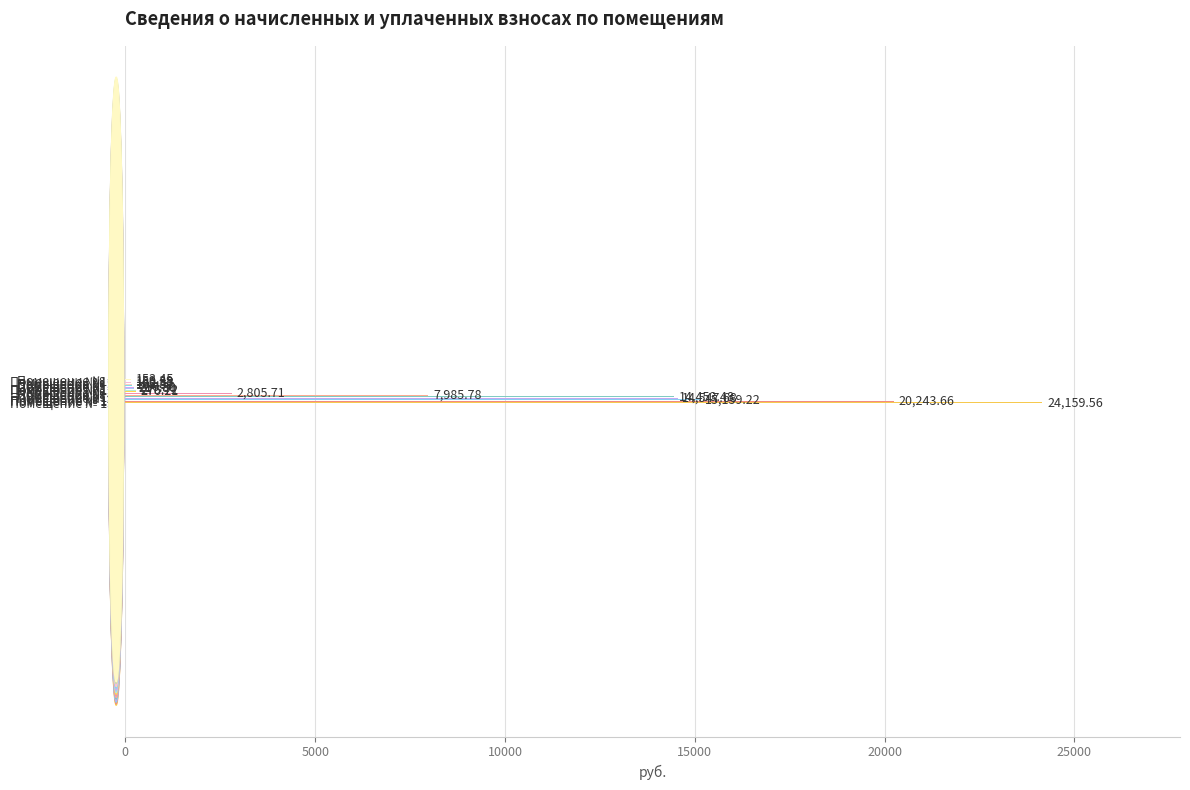

What is the difference between the maximum and minimum values?

24006.1